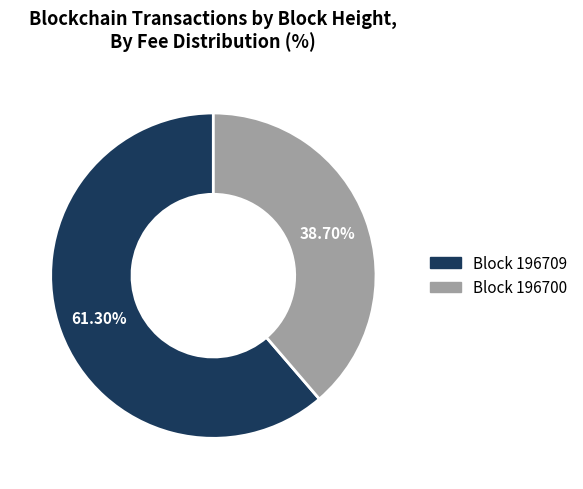

Does Block 196700 account for over 50% of the chart?

No